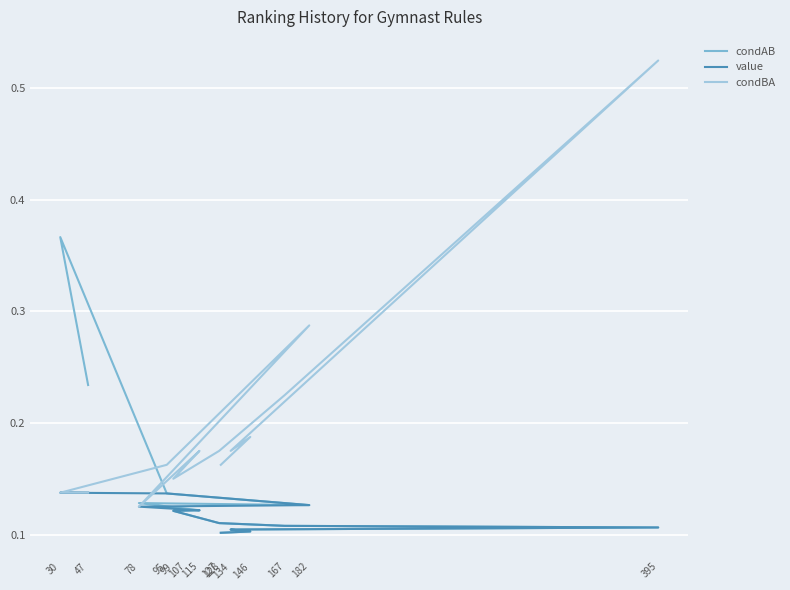

How many data points does each series have?

14